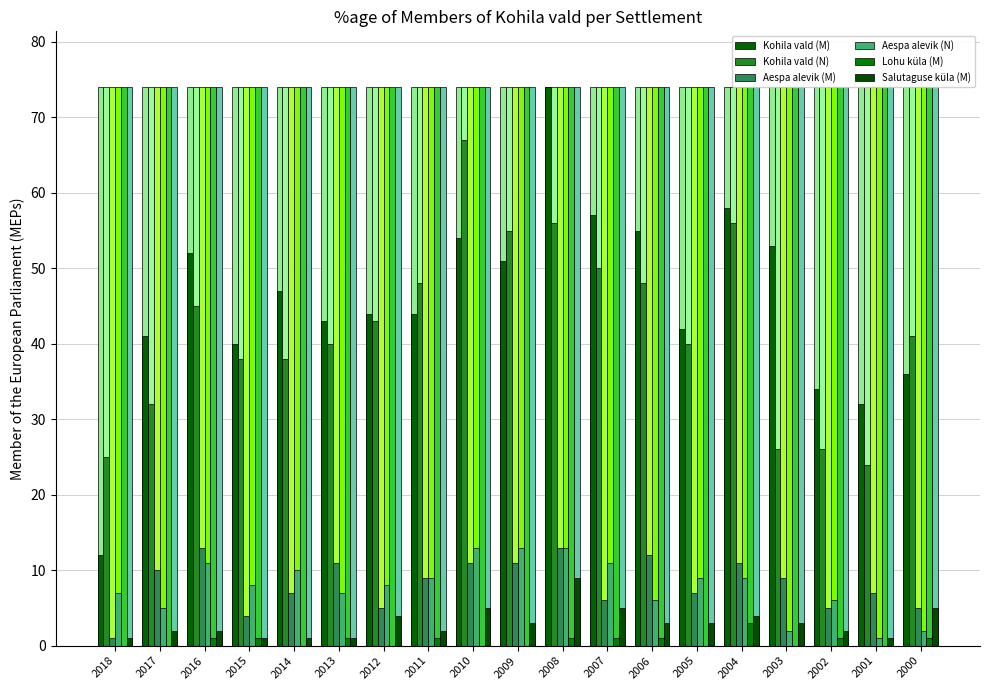

The value of Lohu küla (M) at 2000 is 1. True or false?

True